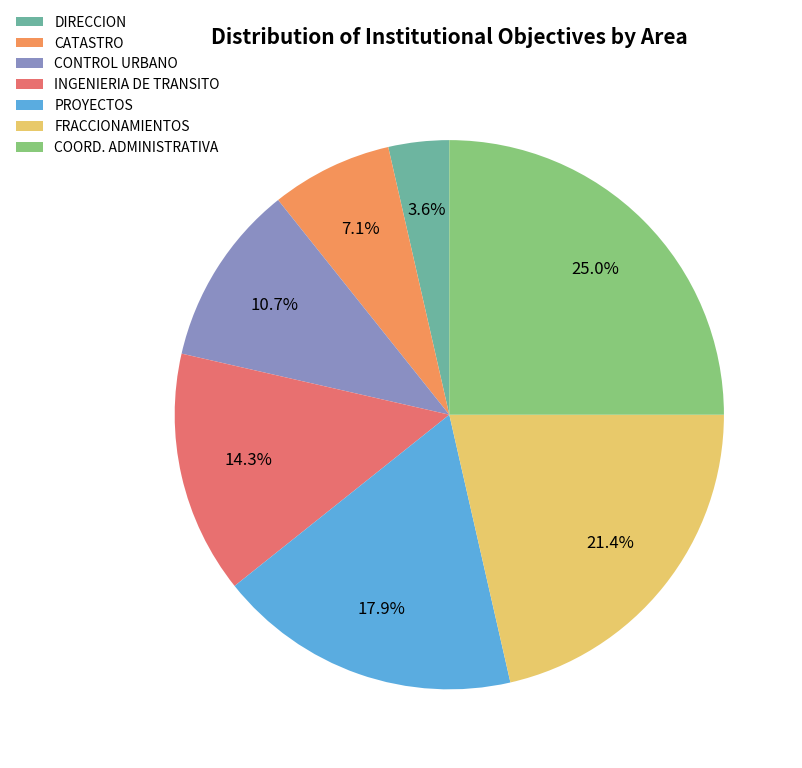

Count the number of slices in the pie.

7